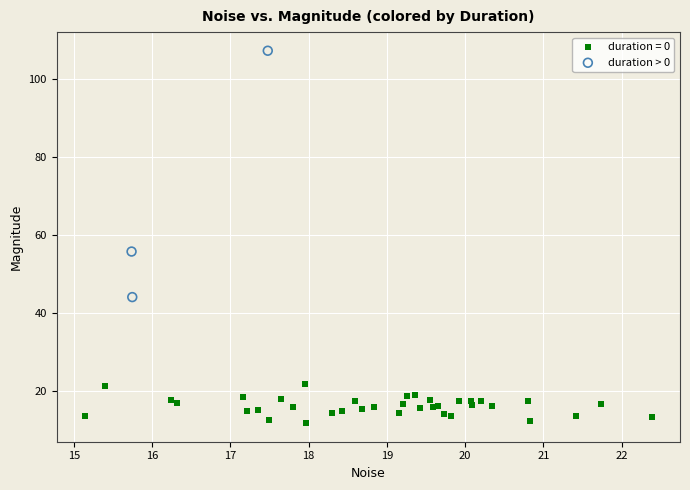

Which series reaches the minimum Y coordinate?

duration = 0